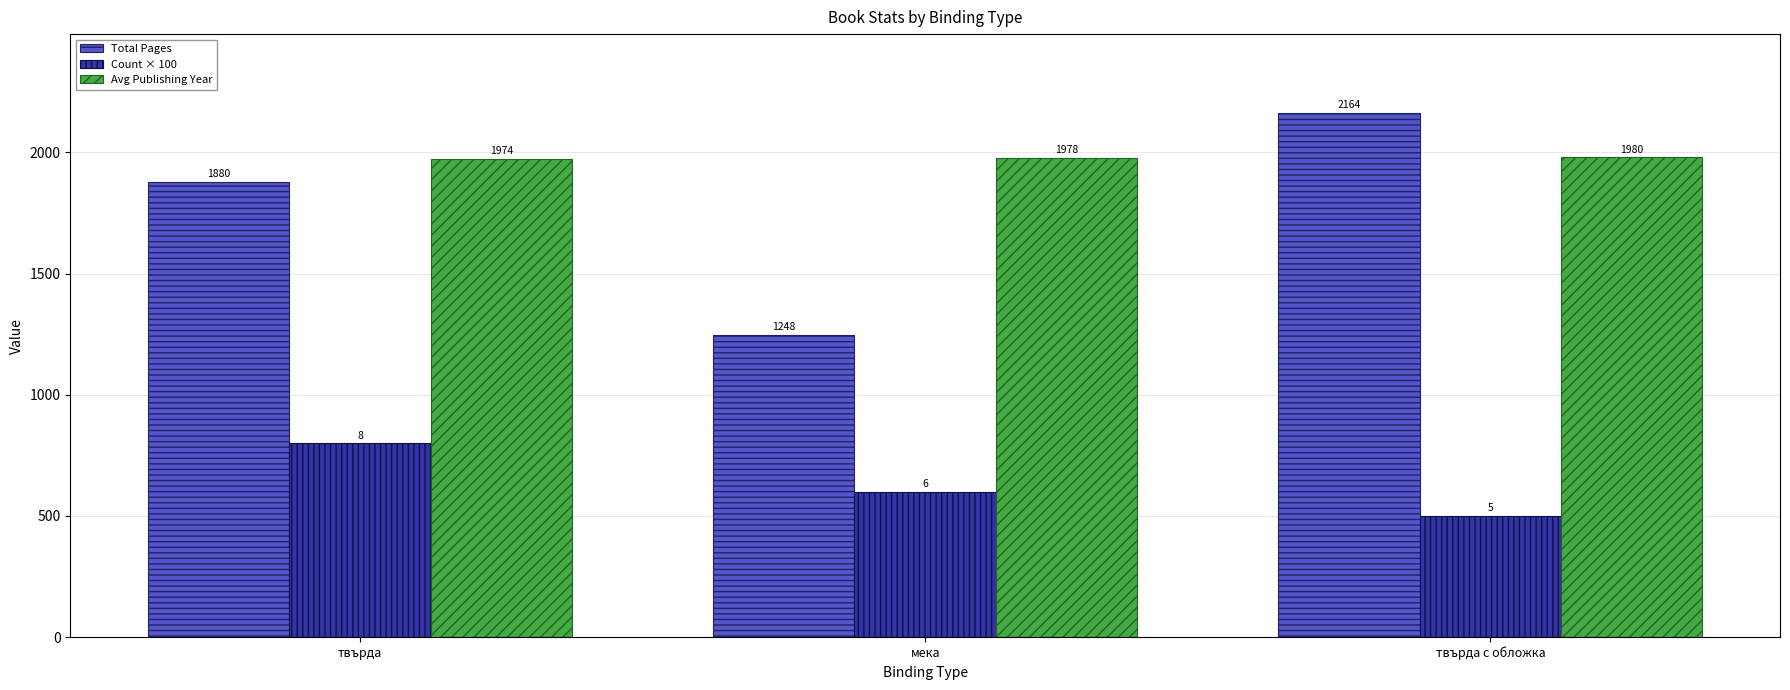

Rank the categories by Avg Publishing Year value from lowest to highest.

твърда, мека, твърда с обложка